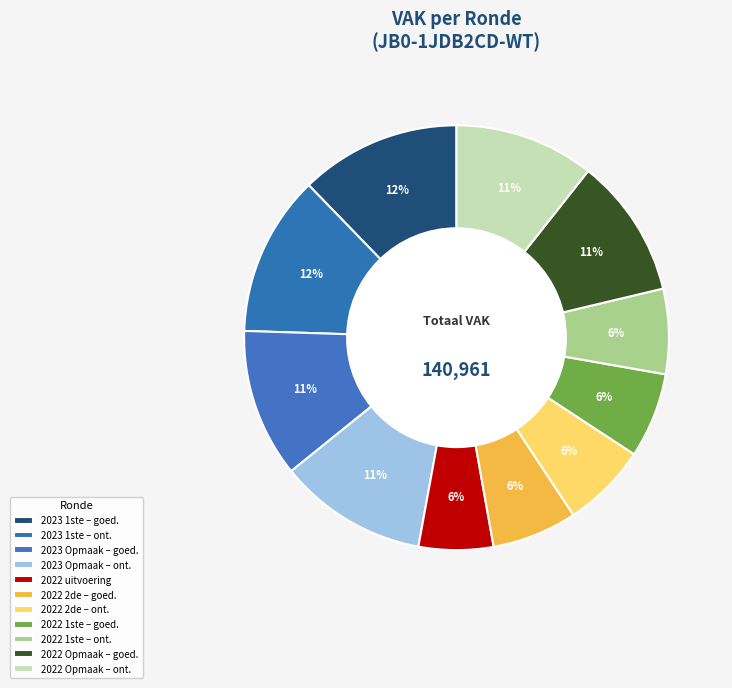

Count the number of slices in the pie.

11